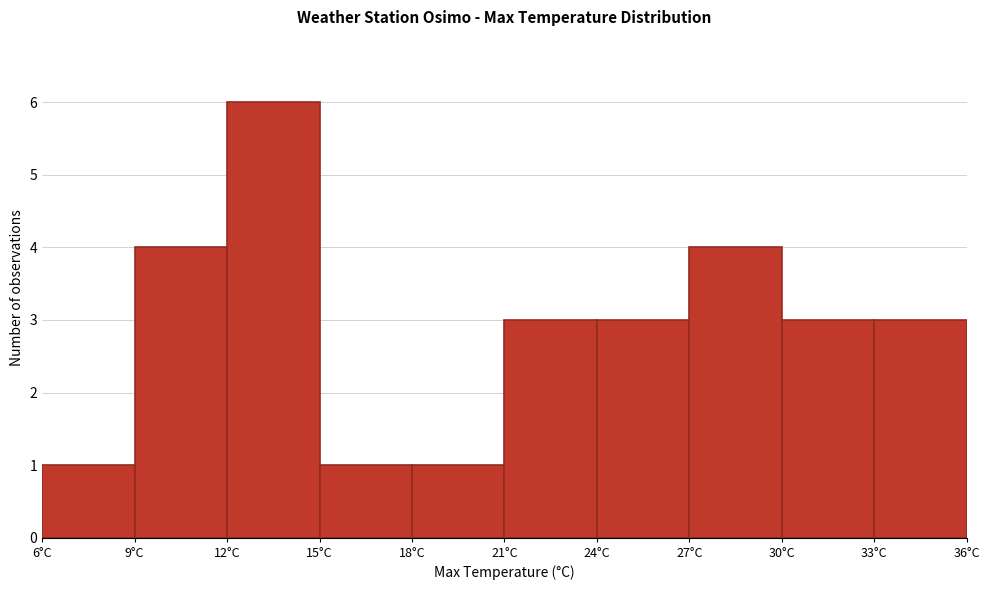

Over which range of the x-axis is the bar tallest?

12 to 15